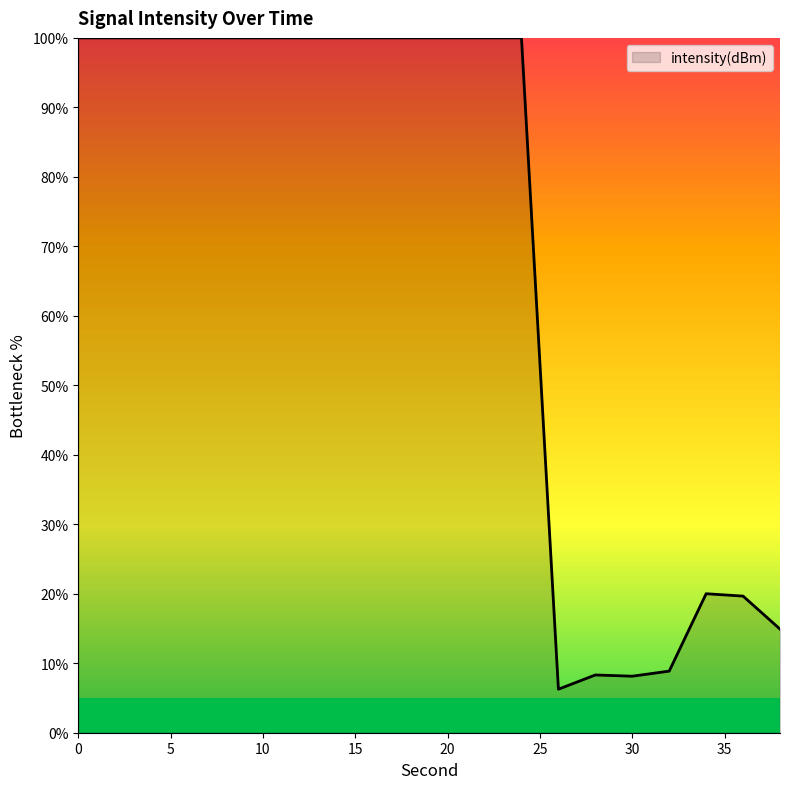

What is the maximum value shown in the chart?

100.0